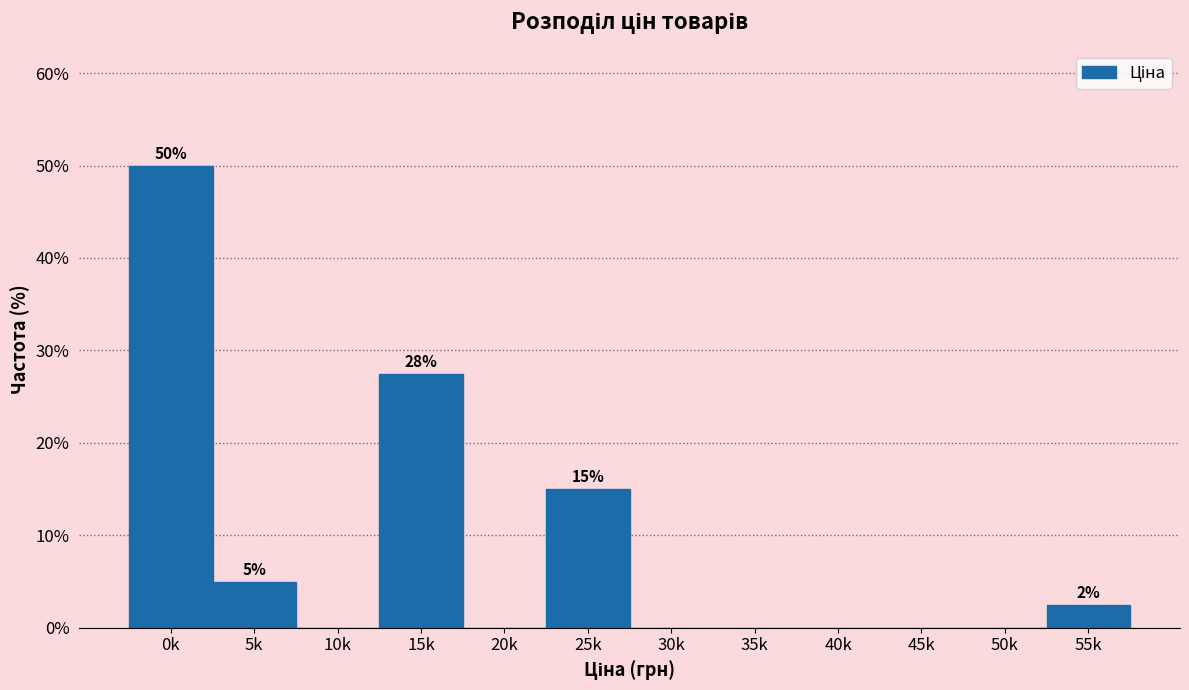

Reading right to left, extract all data points from this chart.

55k=2.5	50k=0.0	45k=0.0	40k=0.0	35k=0.0	30k=0.0	25k=15.0	20k=0.0	15k=27.5	10k=0.0	5k=5.0	0k=50.0